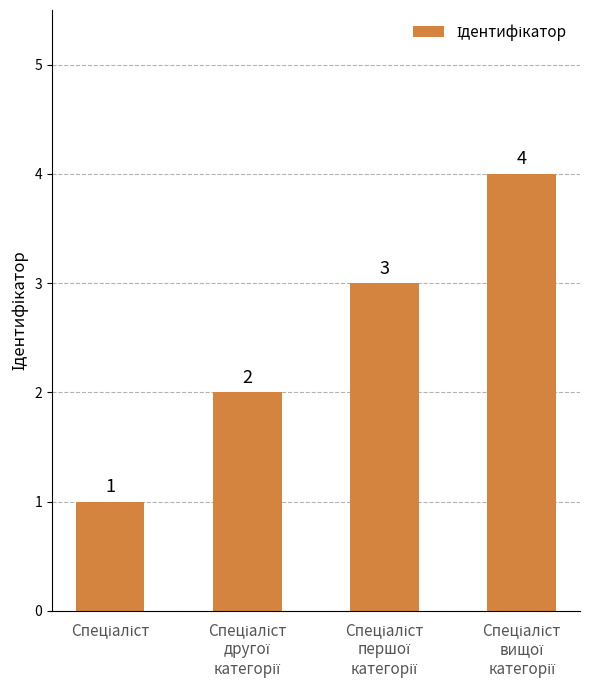

What is the sum of all values?

10